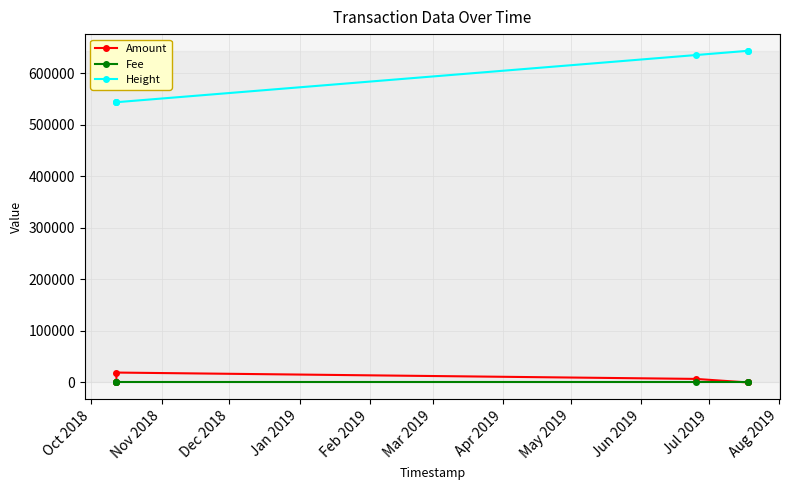

True or false: Fee and Height cross at least once.

False